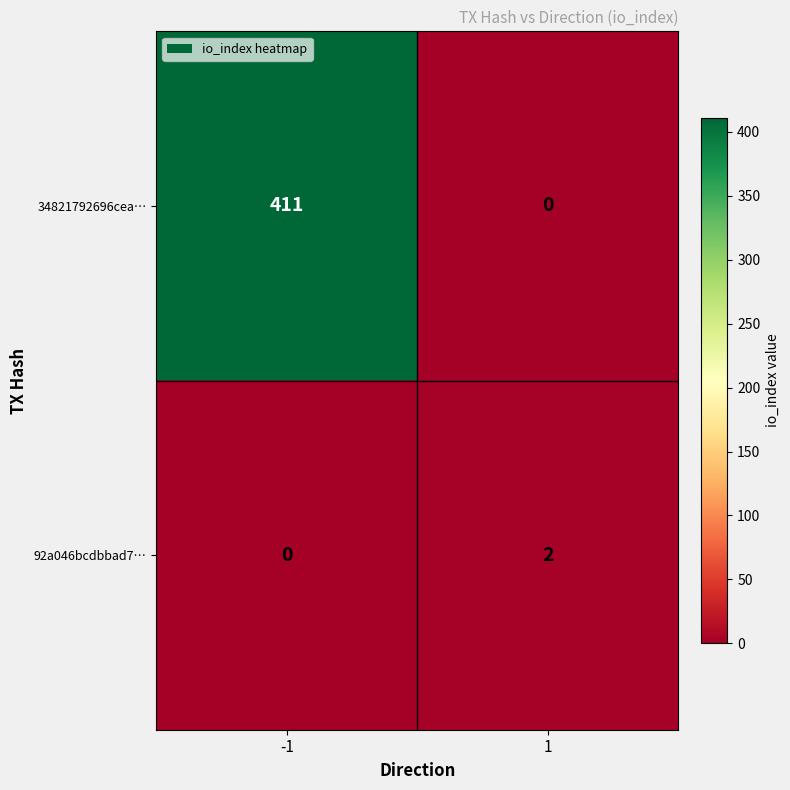

The value of 34821792696cea… at -1 is 697. True or false?

False